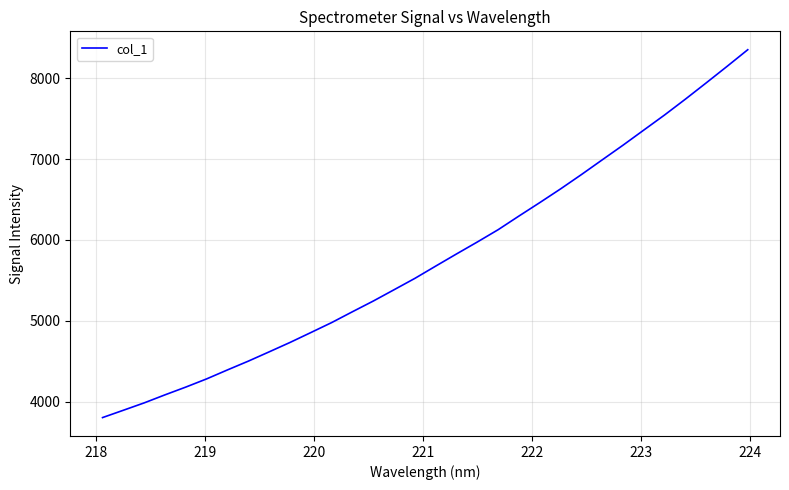

What is the difference between the maximum and minimum values?

4551.5